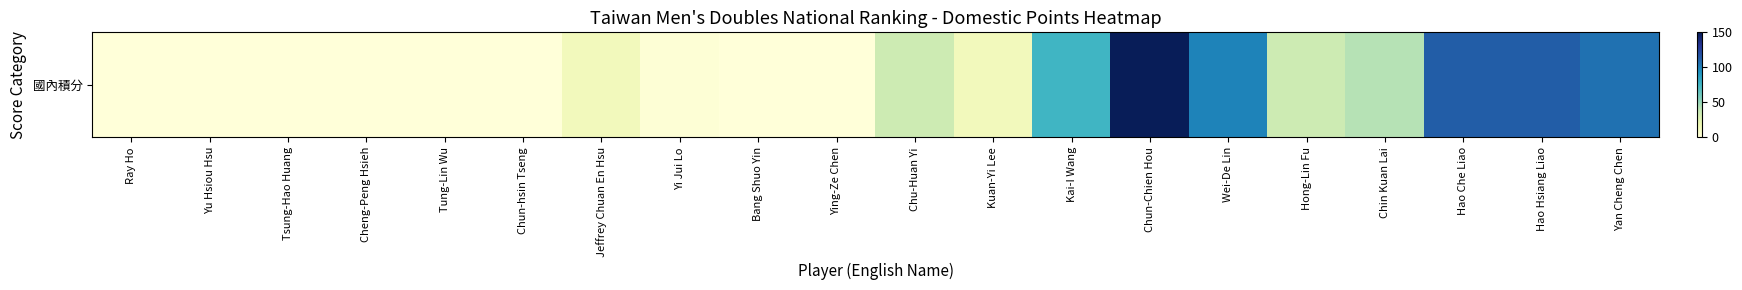

Reading right to left, transcribe all the data shown in this chart.

Yan Cheng Chen=105	Hao Hsiang Liao=113	Hao Che Liao=113	Chin Kuan Lai=42	Hong-Lin Fu=34	Wei-De Lin=99	Chun-Chien Hou=150	Kai-I Wang=75	Kuan-Yi Lee=14	Chu-Huan Yi=34	Ying-Ze Chen=0	Bang Shuo Yin=0	Yi Jui Lo=2	Jeffrey Chuan En Hsu=14	Chun-hsin Tseng=0	Tung-Lin Wu=0	Cheng-Peng Hsieh=0	Tsung-Hao Huang=0	Yu Hsiou Hsu=0	Ray Ho=0